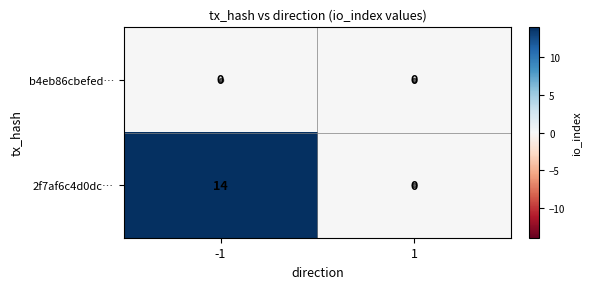

At how many categories does at least one series exceed 13?

1